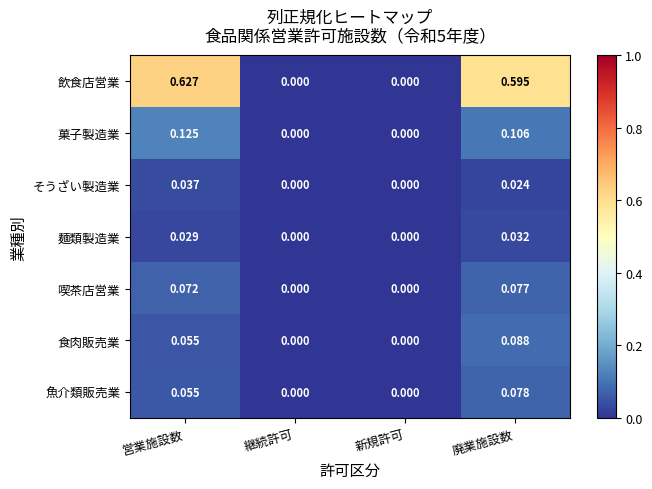

Which series has the largest range (max minus min)?

飲食店営業